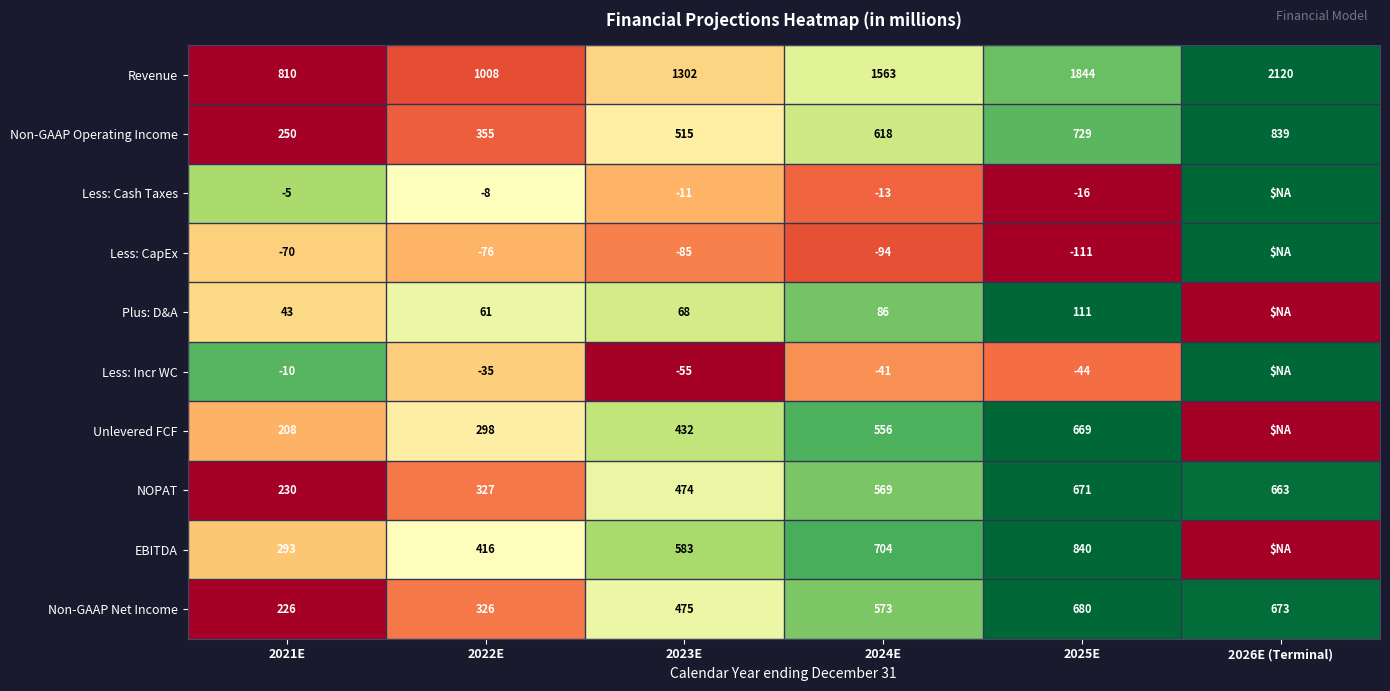

What is the difference between the highest and lowest values at 2022E?

1084